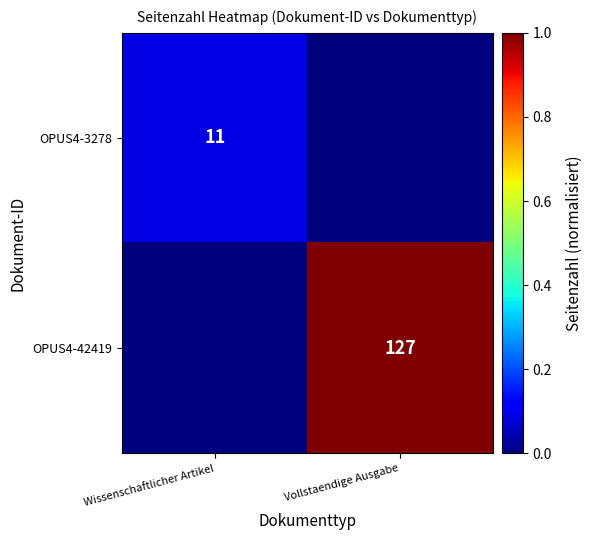

Which label corresponds to the largest value in the chart?

Vollstaendige Ausgabe